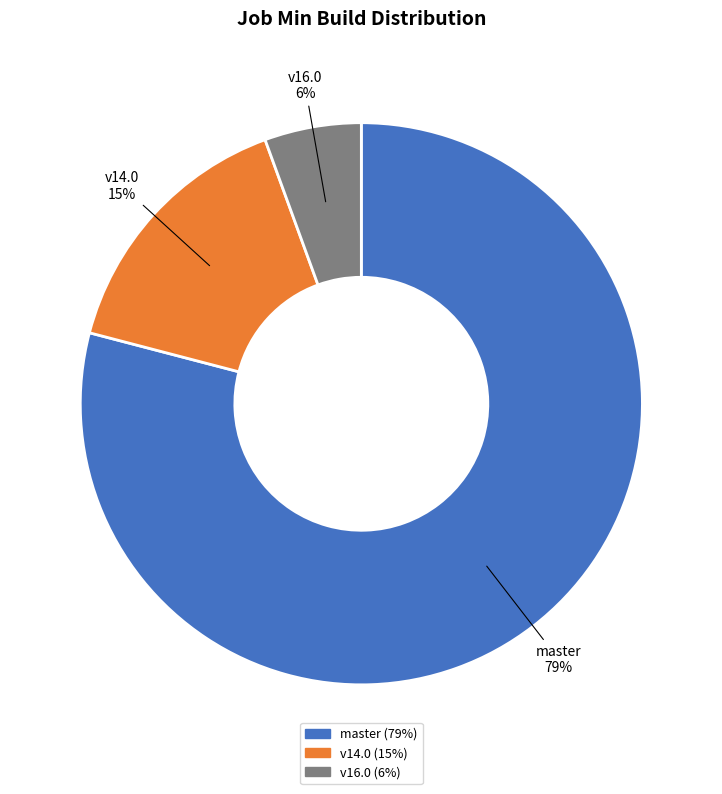

What is the smallest slice in the pie chart?

v16.0